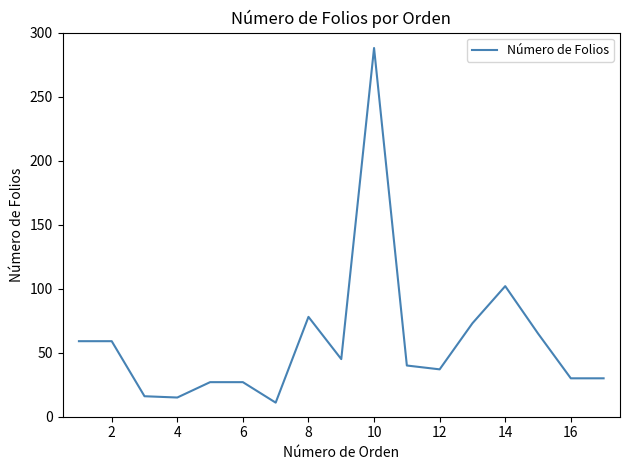

What is the minimum value shown in the chart?

11